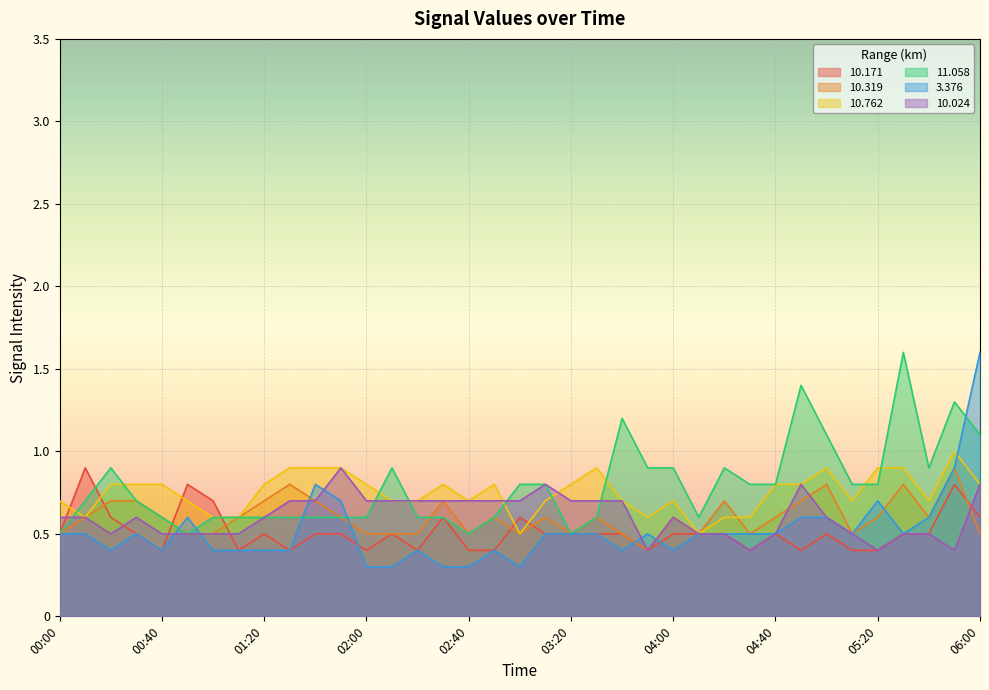

What is the sum of the 10.762 values at 01:40 and 02:10?

1.6